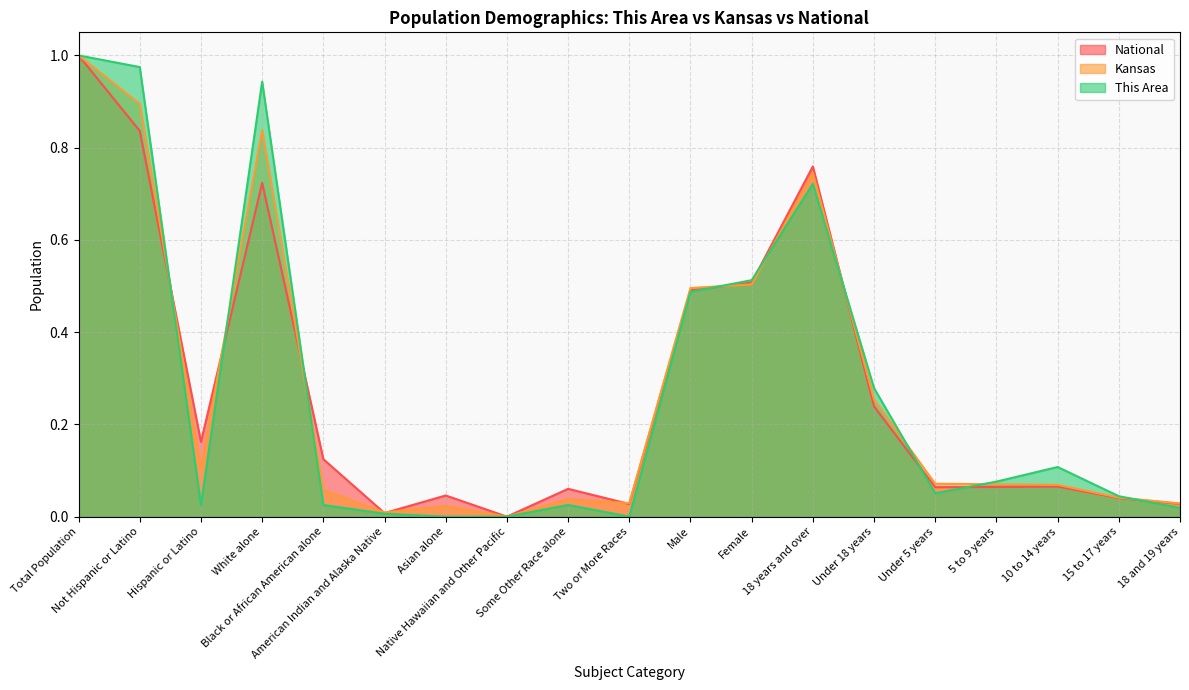

Is it true that Kansas equals 0.0 at Native Hawaiian and Other Pacific?

True